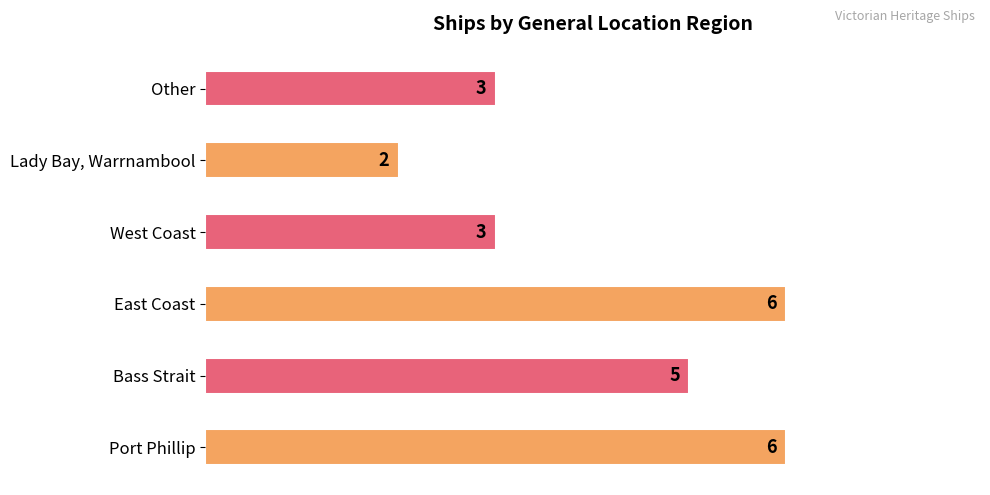

Reading top to bottom, transcribe all the data shown in this chart.

Other=3	Lady Bay, Warrnambool=2	West Coast=3	East Coast=6	Bass Strait=5	Port Phillip=6